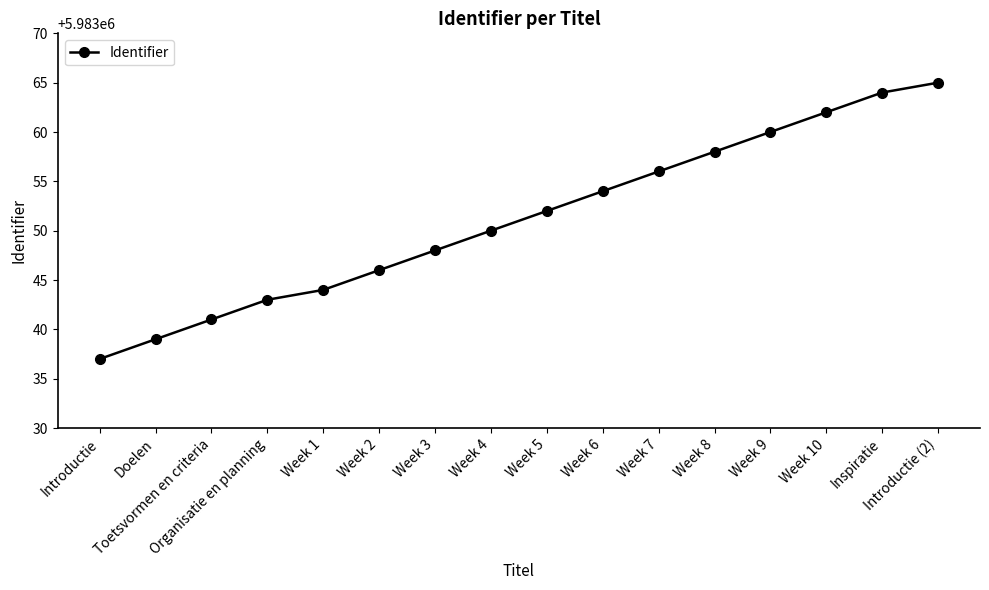

Which category has the highest value across all series?

Introductie (2)